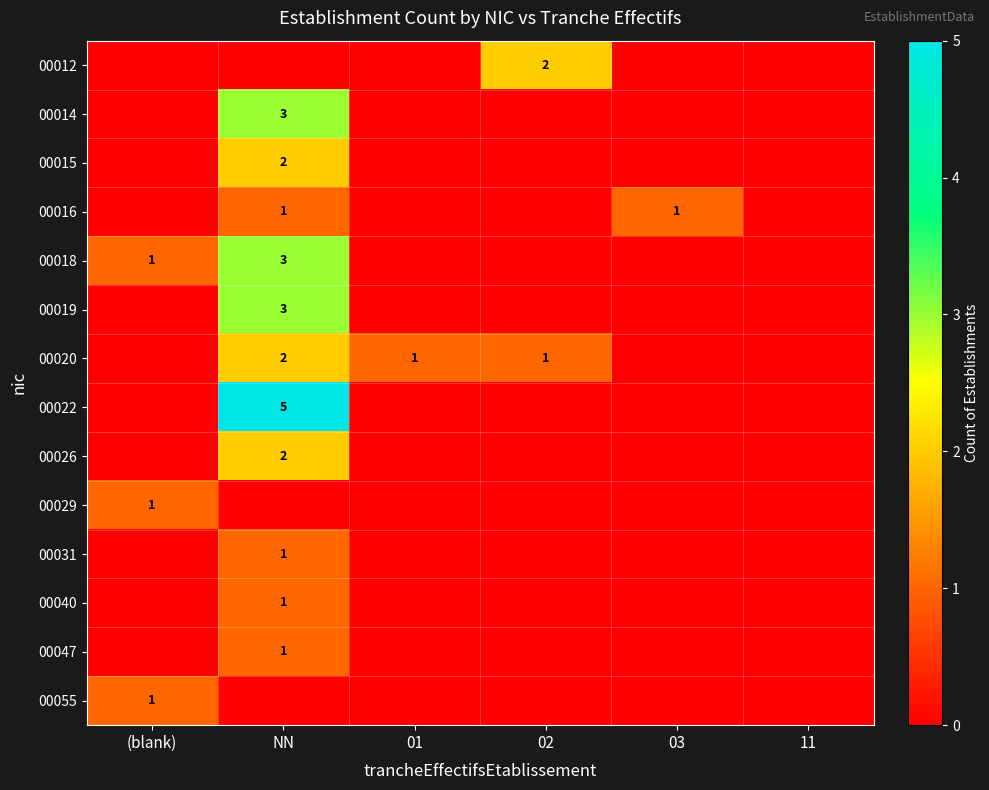

At how many categories does at least one series exceed 2?

1